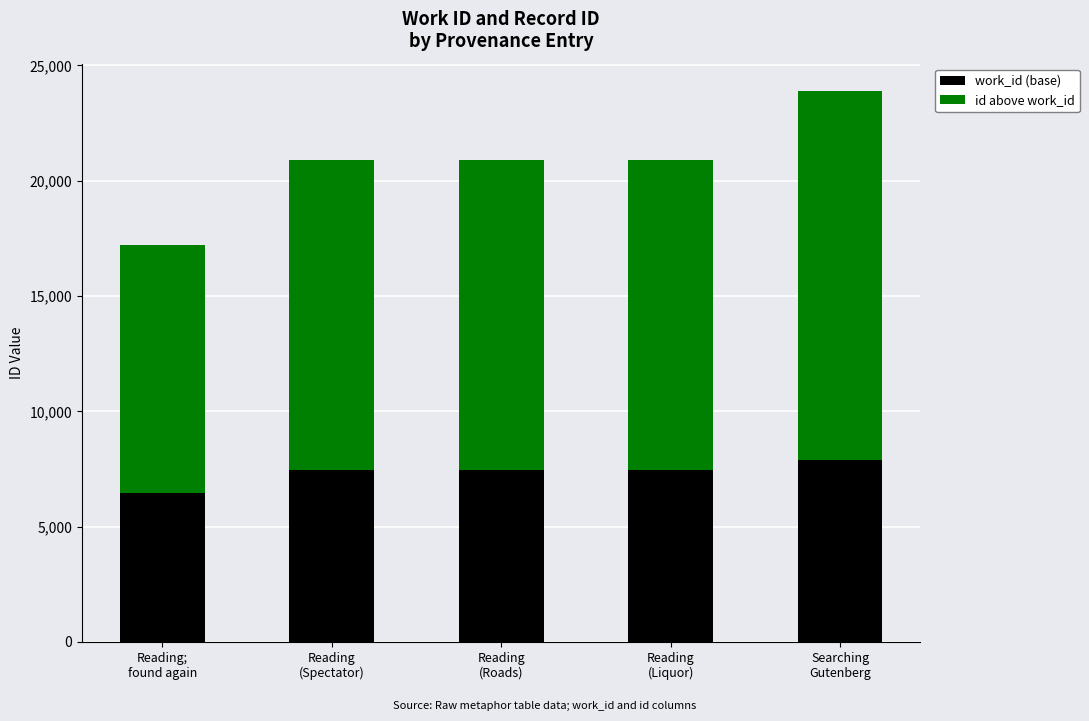

What is the sum of all work_id (base) values?

36784